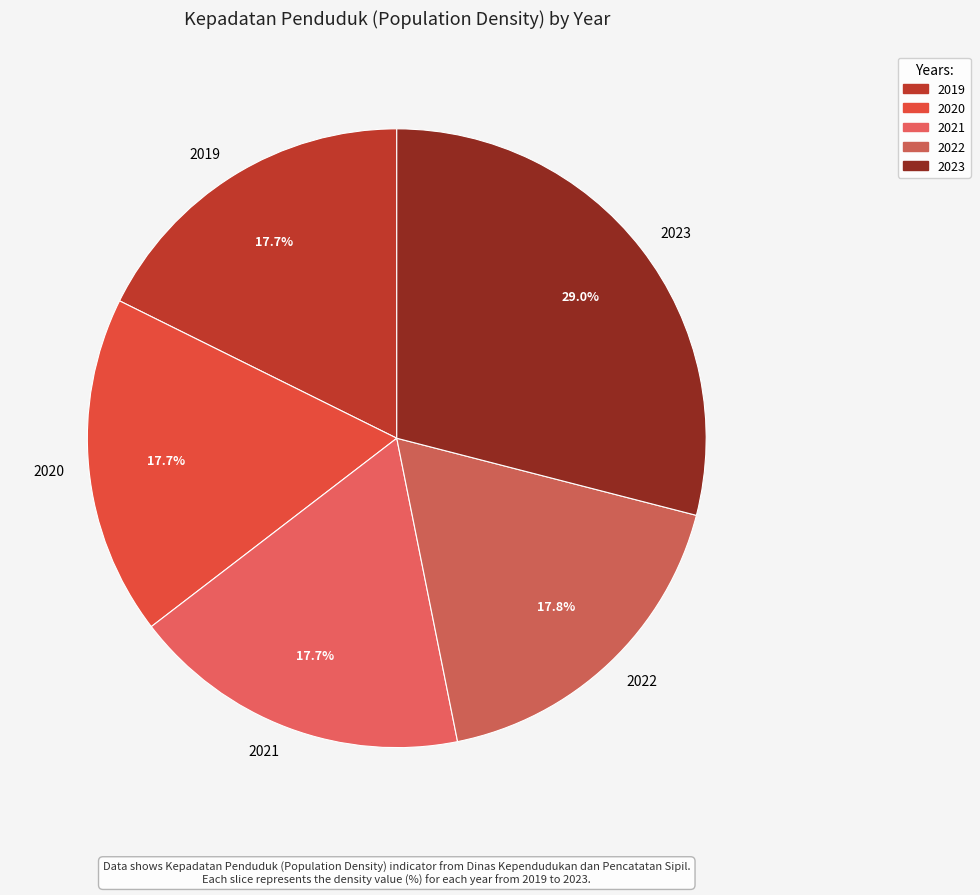

What is the largest slice in the pie chart?

2023